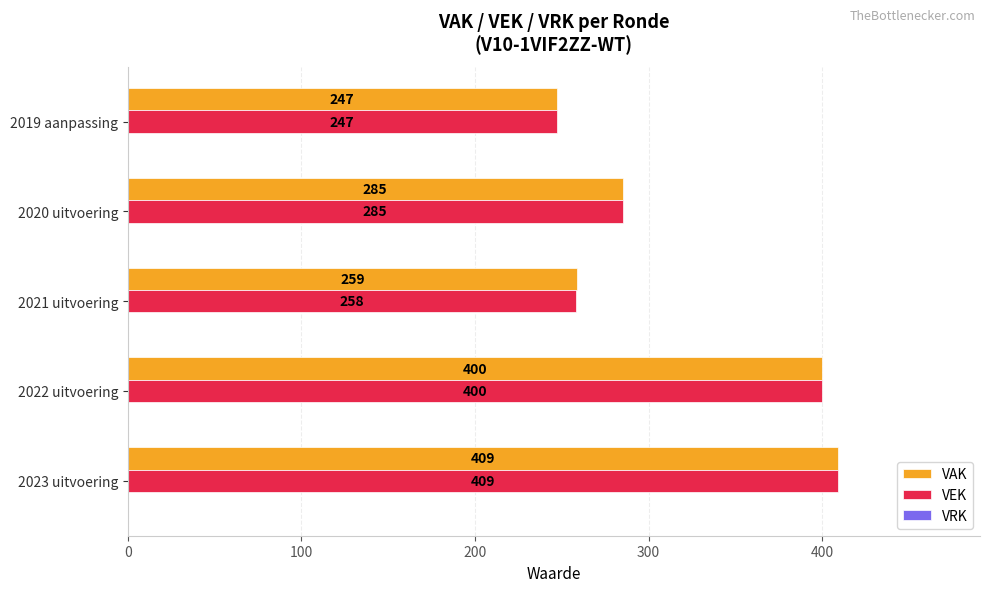

How many distinct data groups are displayed?

2